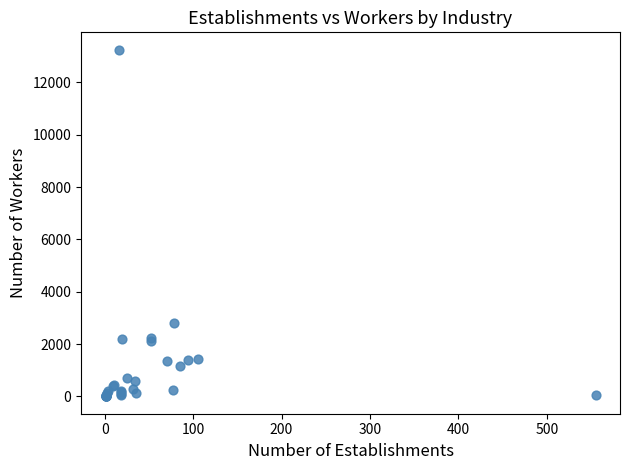

What Y value in the scatter plot is closest to 6627?

2823